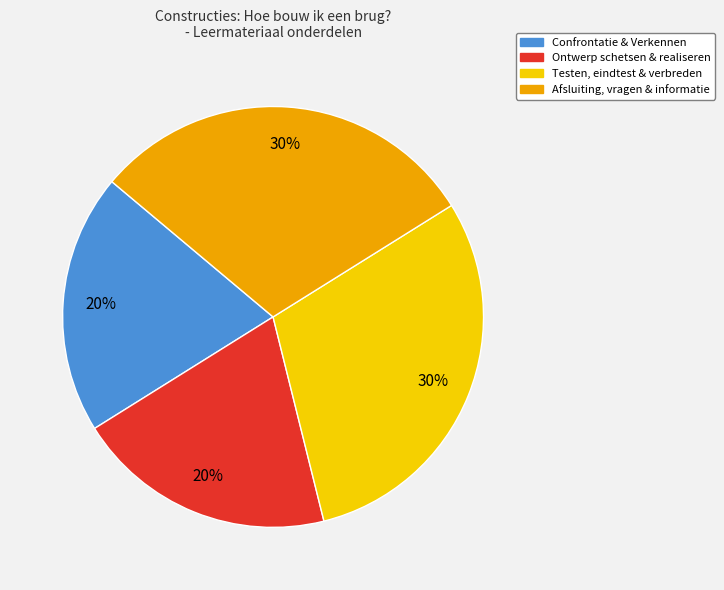

Does Afsluiting, vragen & informatie account for over 50% of the chart?

No